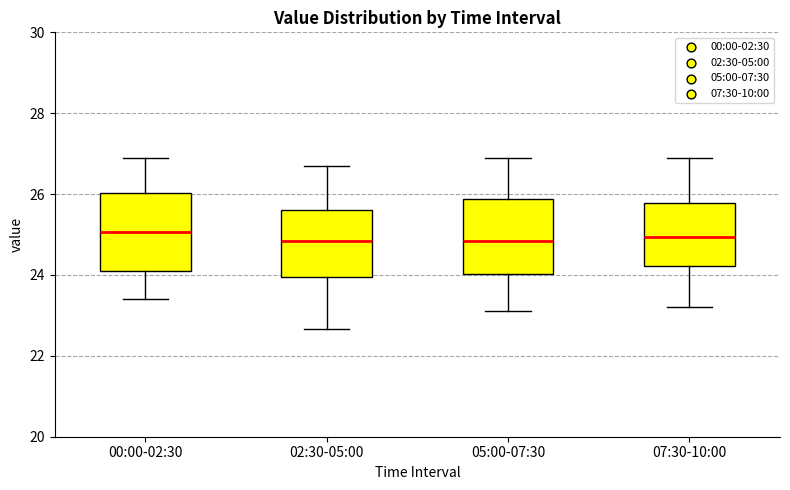

Reading left to right, transcribe this box plot: for each box, give where its median line is, the range the box spans, and where its two whiskers end, as read against the y-axis. The values are not printed on the chart, so give them approximately, as read against the axis.

00:00-02:30: median 25.0, box 24.0 to 26.0, whiskers 23.4 to 27.0
02:30-05:00: median 24.8, box 24.0 to 25.6, whiskers 22.6 to 26.8
05:00-07:30: median 24.8, box 24.0 to 25.8, whiskers 23.2 to 27.0
07:30-10:00: median 25.0, box 24.2 to 25.8, whiskers 23.2 to 27.0